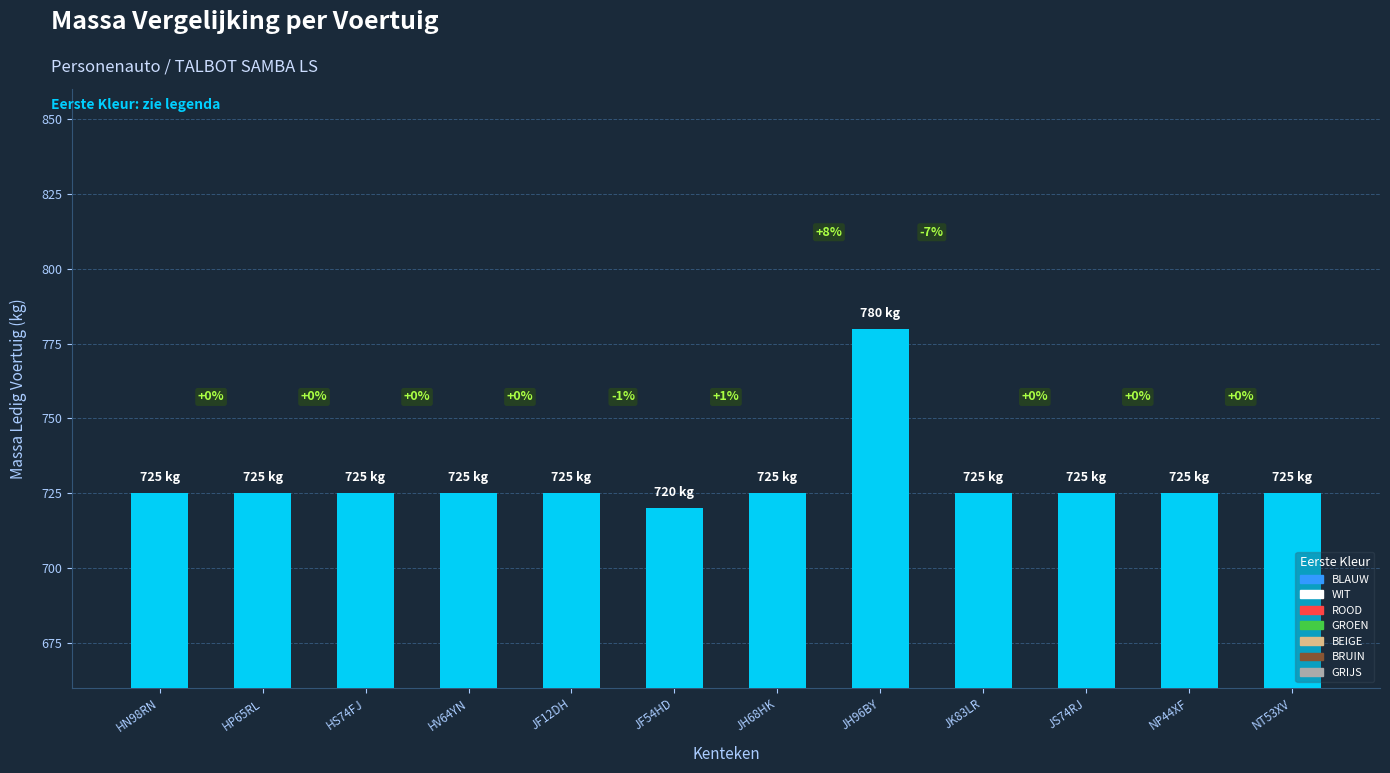

Reading right to left, list all the values displayed in this chart.

725	725	725	725	780	725	720	725	725	725	725	725